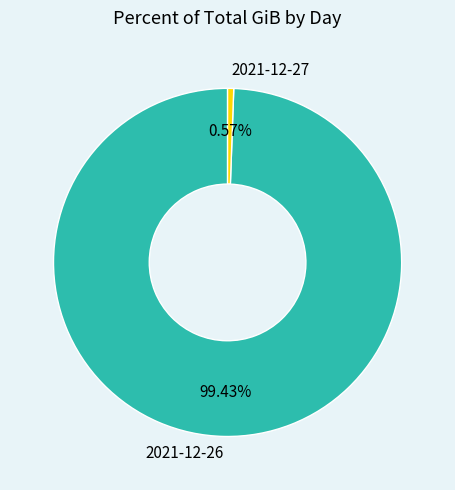

To the nearest percent, what is the difference between the largest and smallest slice percentages?

99%